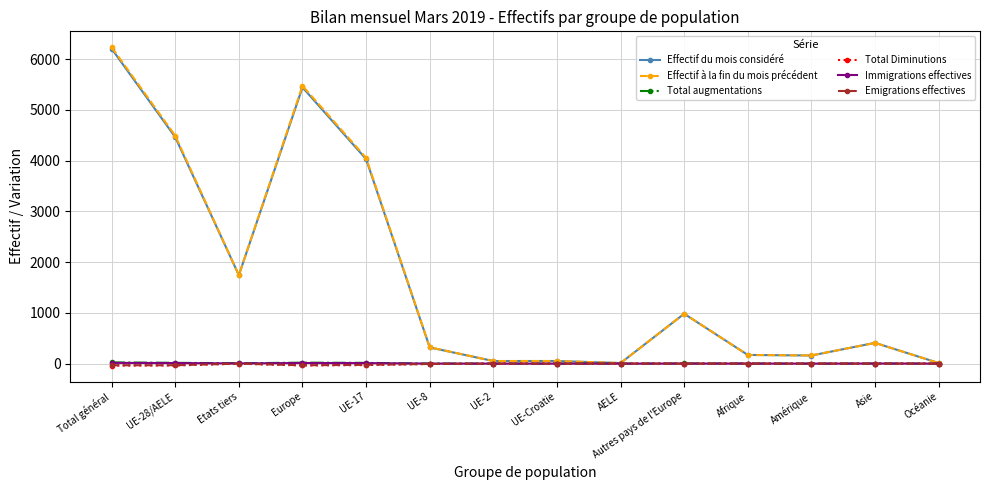

Which category has the highest value in the Effectif du mois considéré series?

Total général